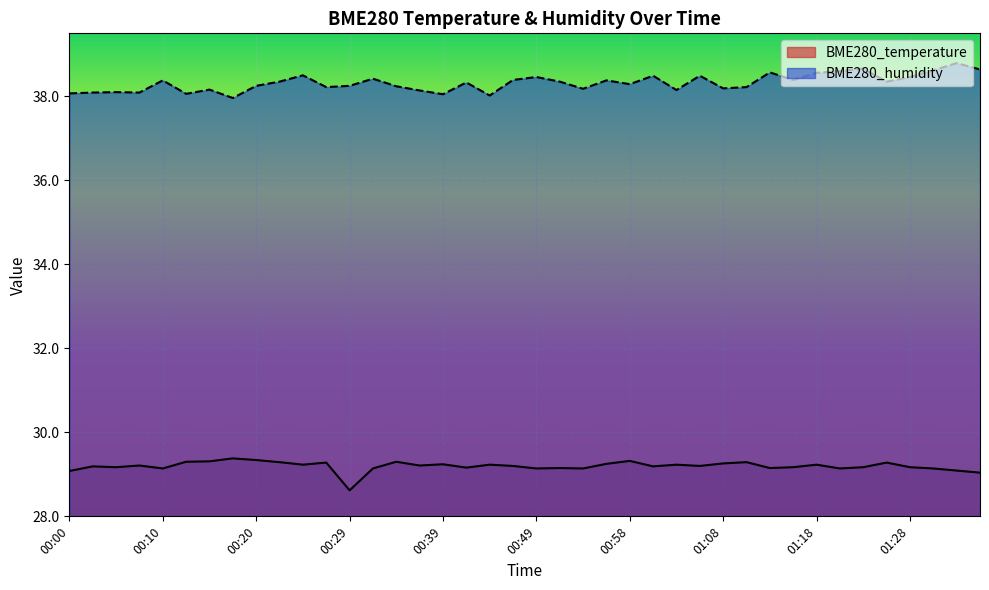

At 00:20, list the series in order from smallest to largest.

BME280_temperature, BME280_humidity